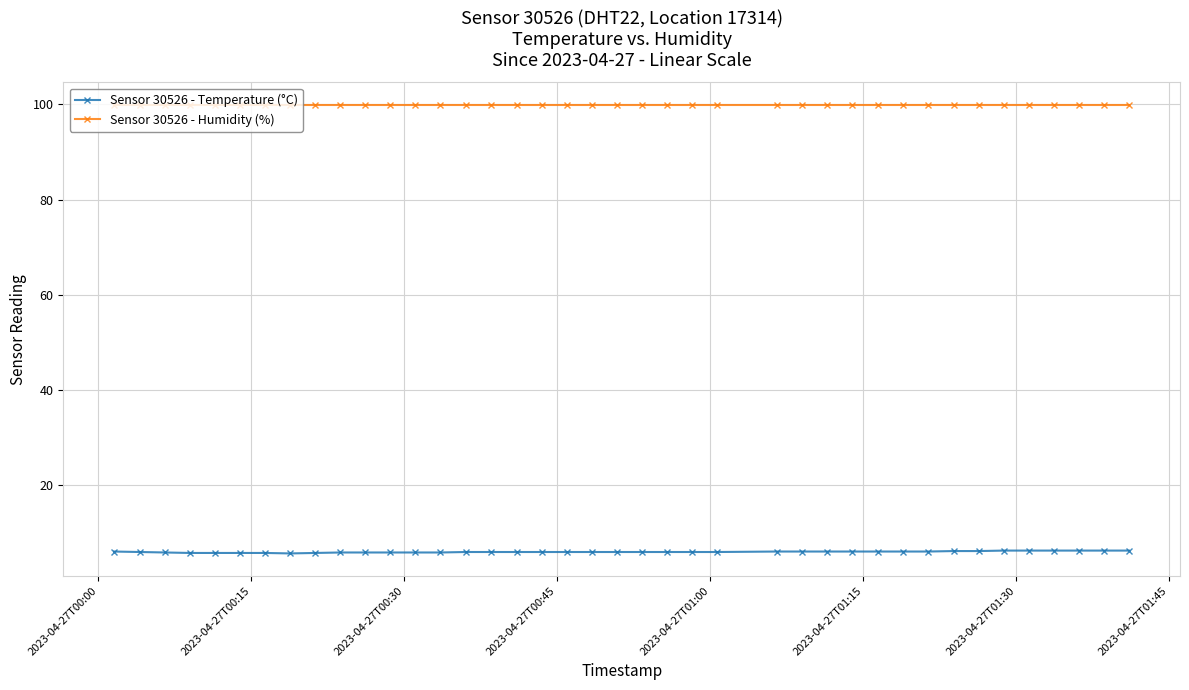

What is the average value of the Sensor 30526 - Temperature (°C) series?

5.9